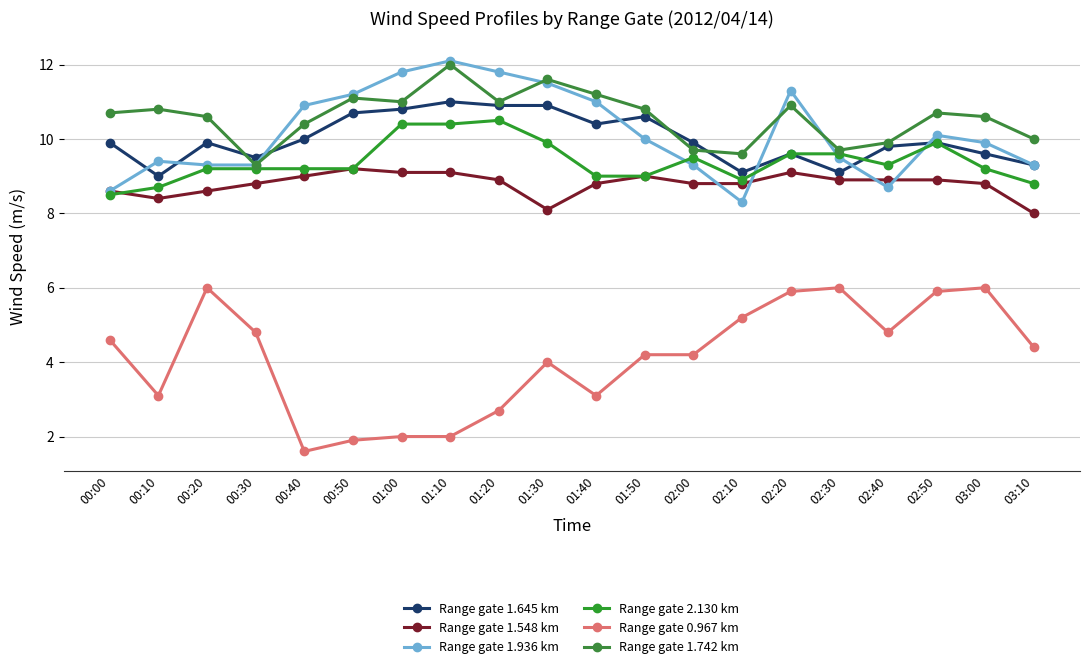

What is the difference between the highest and lowest values at 00:20?

4.6